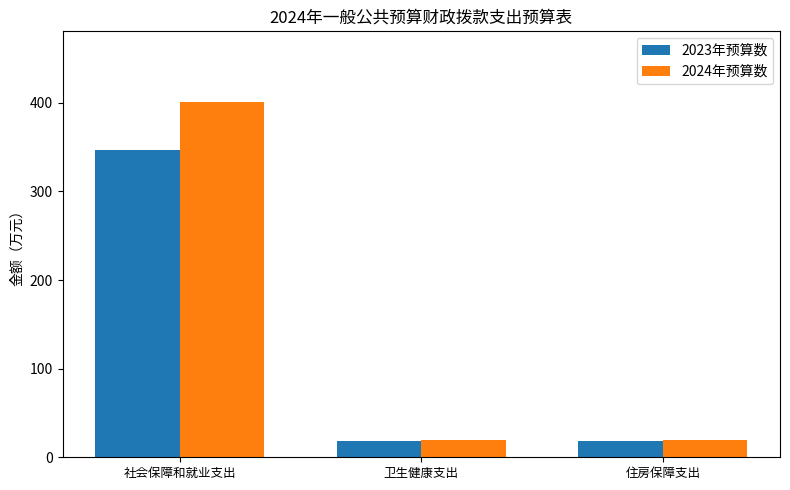

What is the difference between the maximum and minimum values in the 2023年预算数 series?

328.4